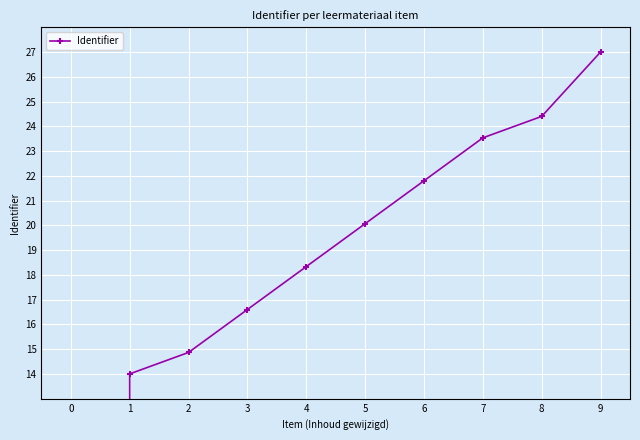

Rank the categories by value from lowest to highest.

0, 1, 2, 3, 4, 5, 6, 7, 8, 9